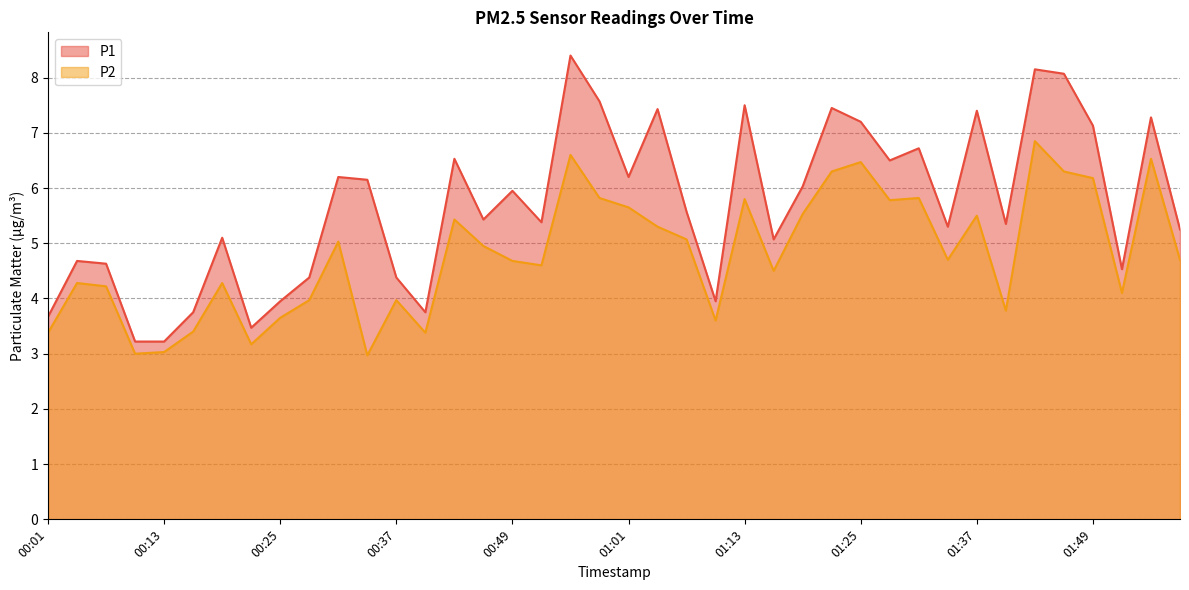

What is the smallest value displayed?

3.0